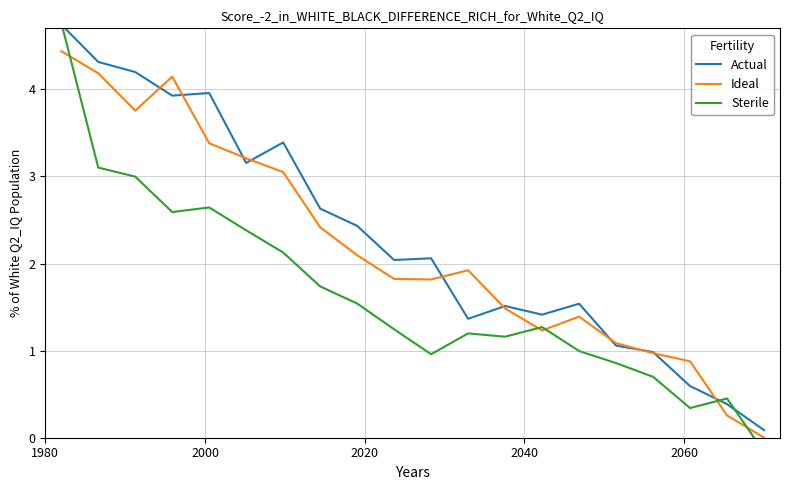

Which series ends up on top after the final intersection of Sterile and Actual?

Actual